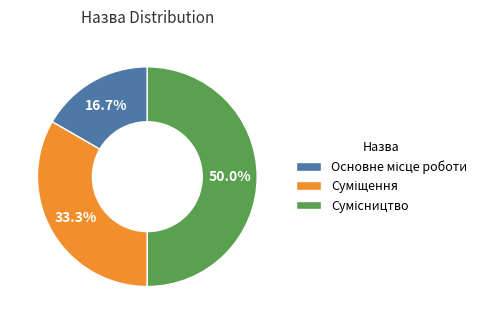

Rank the categories by value from lowest to highest.

Основне місце роботи, Суміщення, Сумісництво